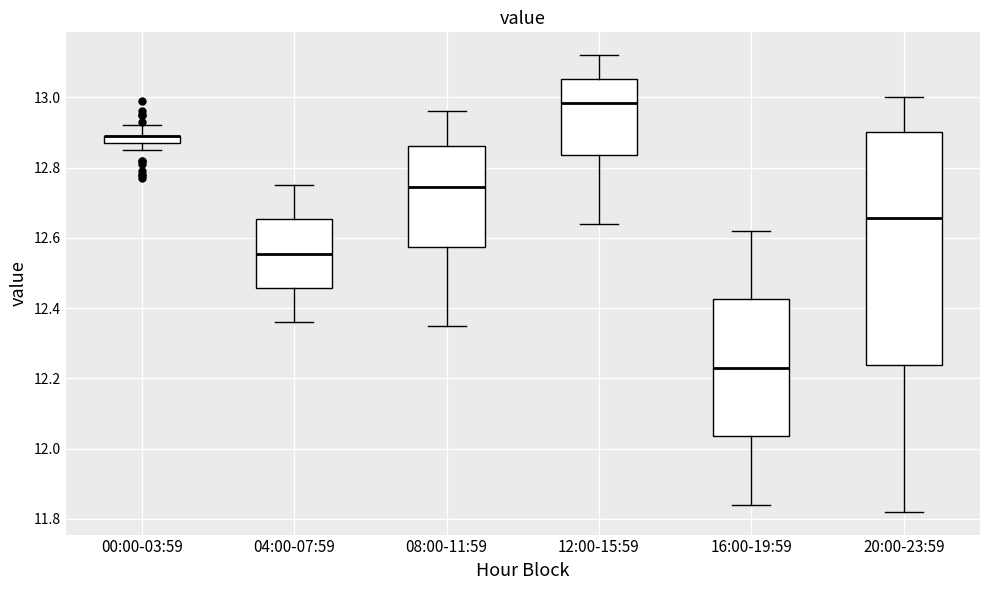

Where does the median line of the box for 16:00-19:59 sit on the y-axis? The values are not printed on the chart, so give them approximately, as read against the axis.

12.24